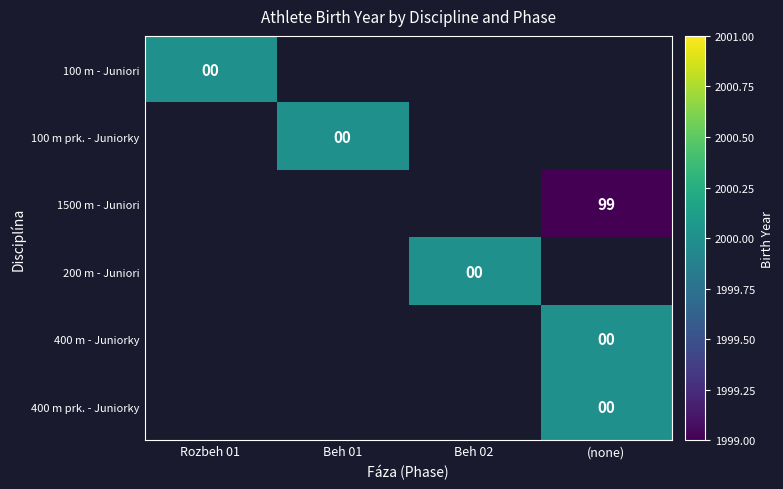

True or false: 1500 m - Juniori has a value of 99 at (none).

True